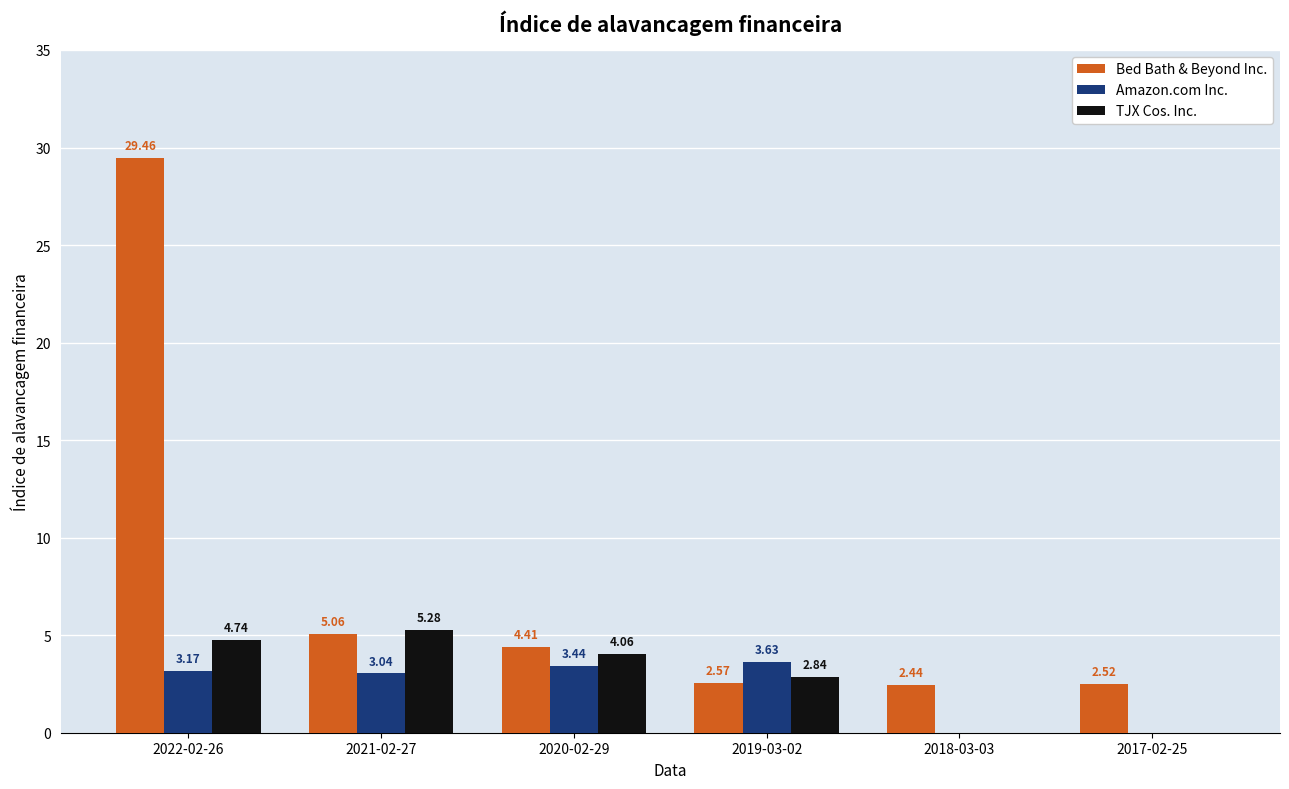

What is the maximum value shown in the chart?

29.5